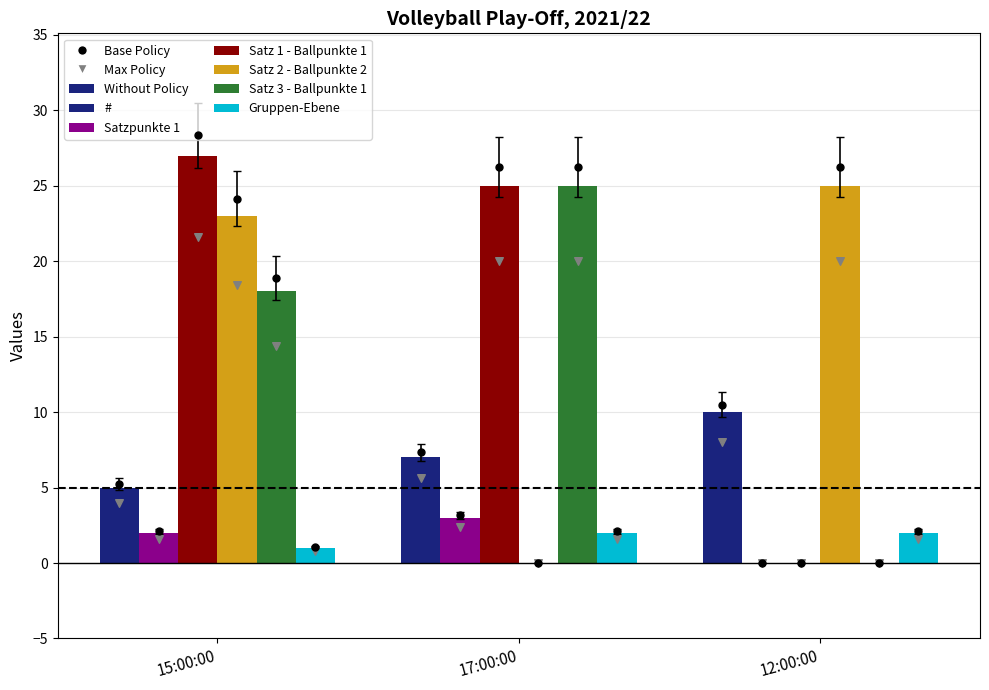

Which series has the largest Y range (max minus min)?

Satz 1 - Ballpunkte 1